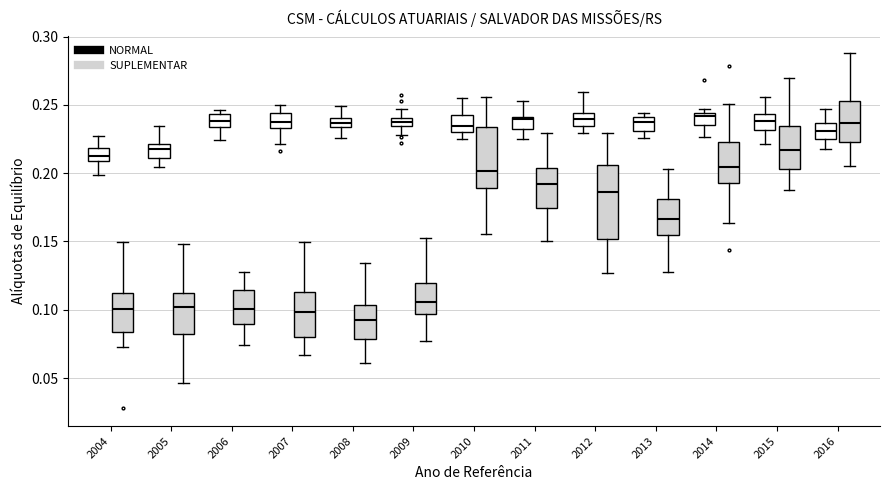

Comparing the boxes themselves (not the whiskers), which one is the tallest?

2012 (SUPLEMENTAR)